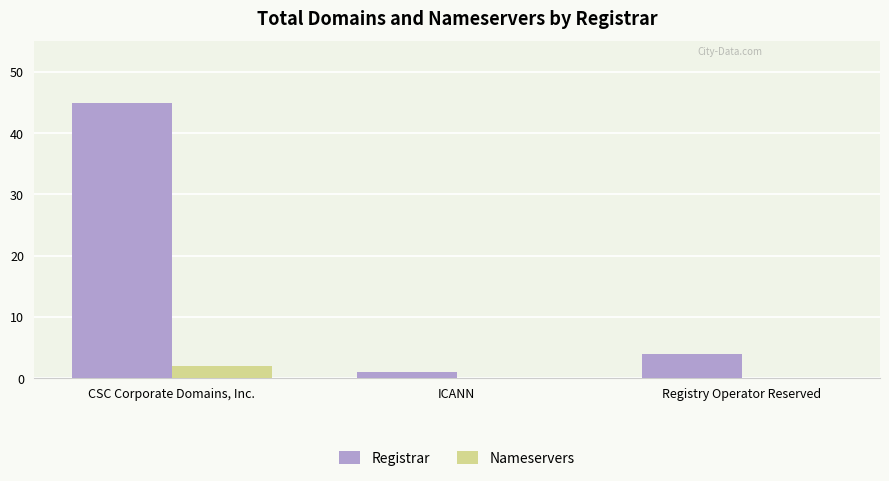

The value of Nameservers at ICANN is 0. True or false?

True